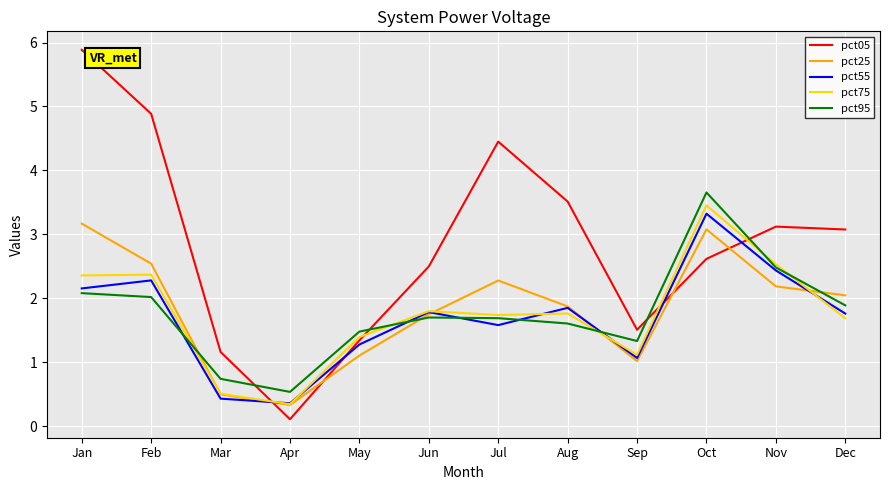

Is this an area chart (filled region under the line)?

No